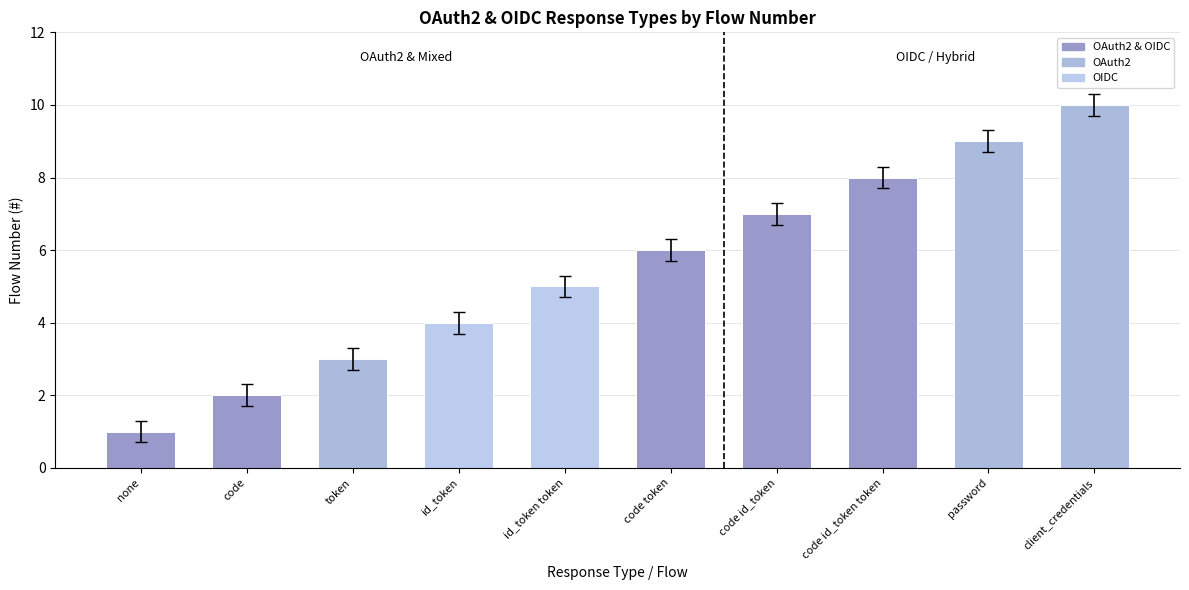

Does the chart contain any negative values?

No